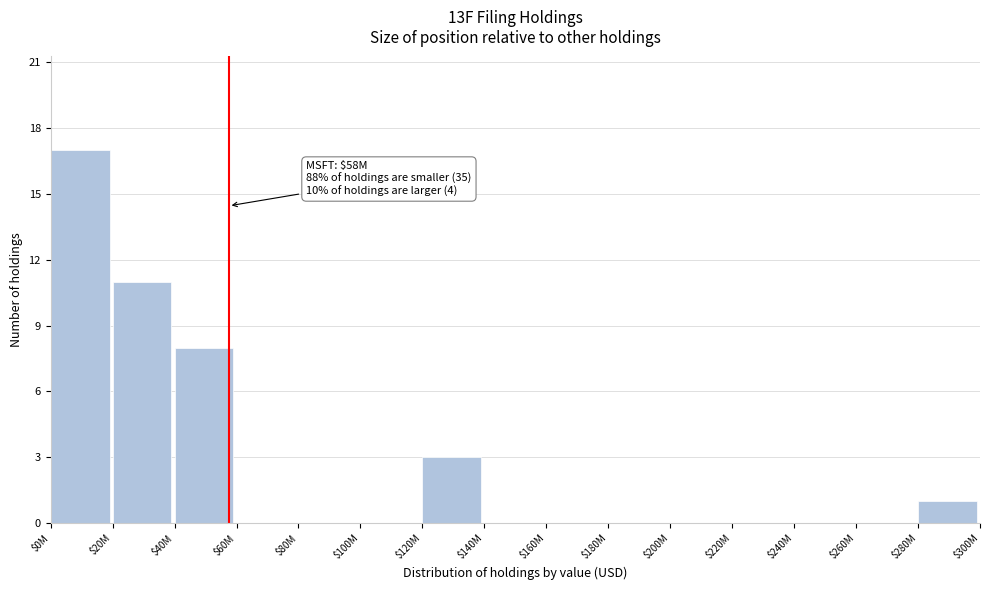

What is the sum of all values?

40